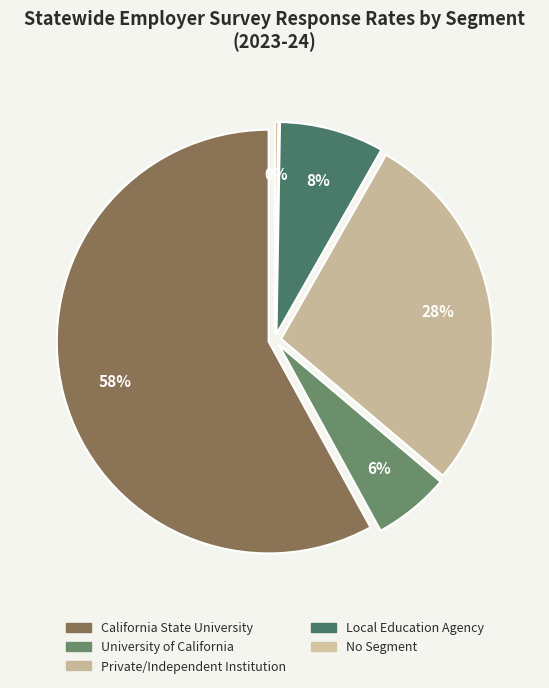

Which slice represents more than half of the pie?

California State University